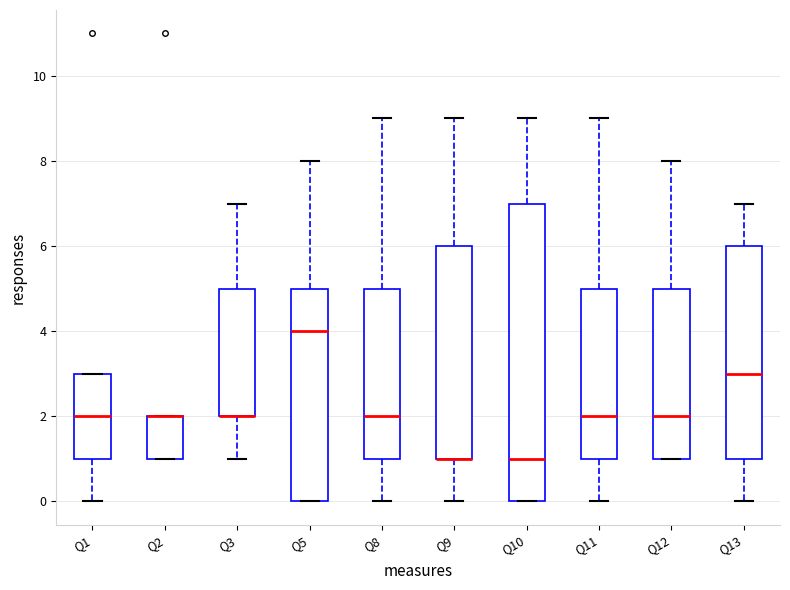

Reading left to right, transcribe this box plot: for each box, give where its median line is, the range the box spans, and where its two whiskers end, as read against the y-axis. The values are not printed on the chart, so give them approximately, as read against the axis.

Q1: median 2, box 1 to 3, whiskers 0 to 3
Q2: median 2 (drawn on the box's upper edge), box 1 to 2, whiskers 1 to 2
Q3: median 2 (drawn on the box's lower edge), box 2 to 5, whiskers 1 to 7
Q5: median 4, box 0 to 5, whiskers 0 to 8
Q8: median 2, box 1 to 5, whiskers 0 to 9
Q9: median 1 (drawn on the box's lower edge), box 1 to 6, whiskers 0 to 9
Q10: median 1, box 0 to 7, whiskers 0 to 9
Q11: median 2, box 1 to 5, whiskers 0 to 9
Q12: median 2, box 1 to 5, whiskers 1 to 8
Q13: median 3, box 1 to 6, whiskers 0 to 7